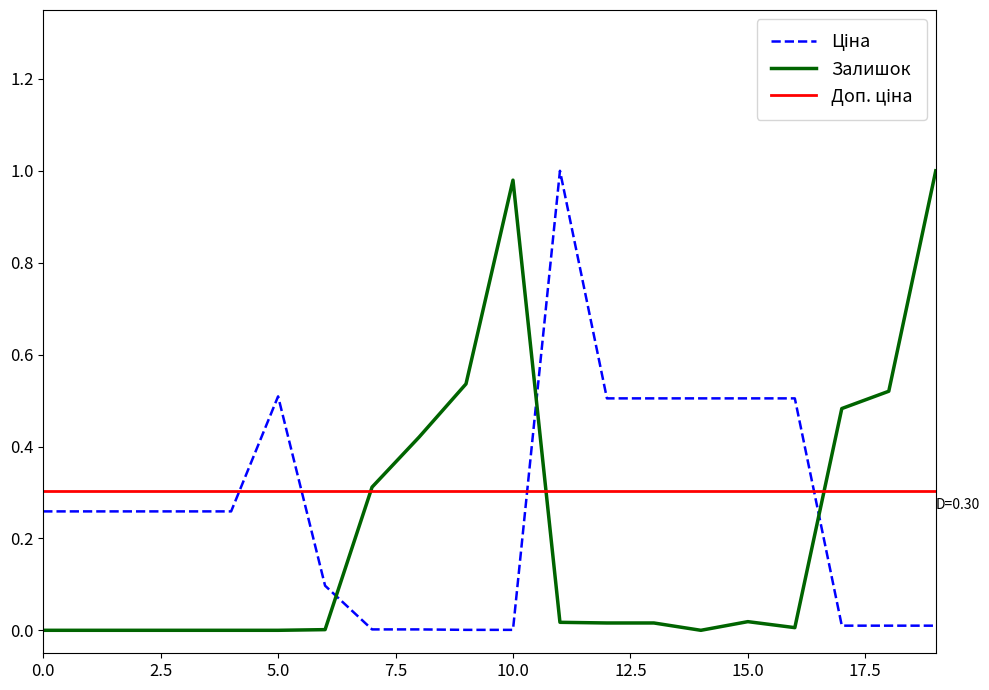

How many intersections are there between Ціна and Залишок?

3